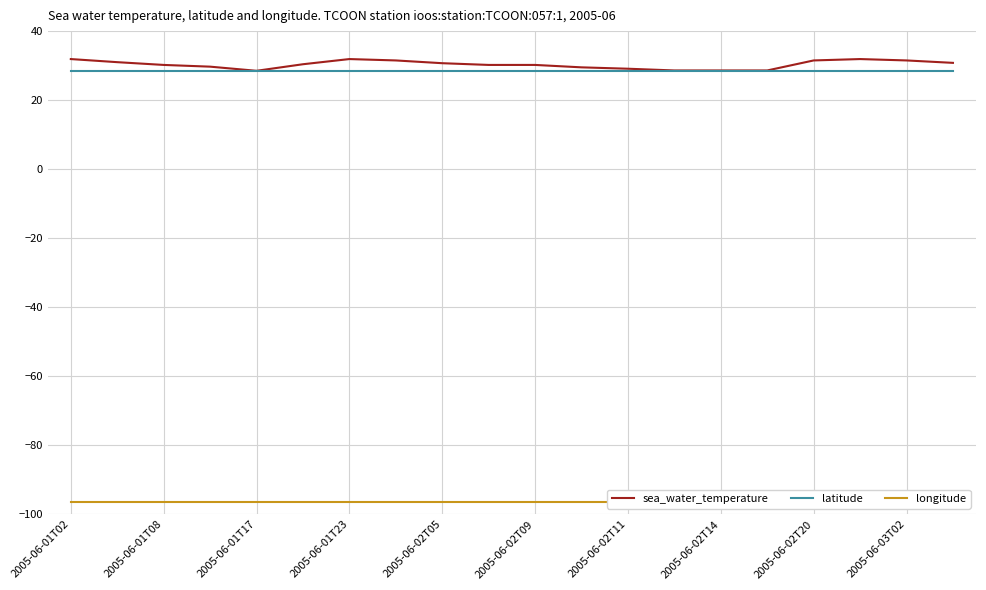

Which category has the lowest value across all series?

2005-06-01T02